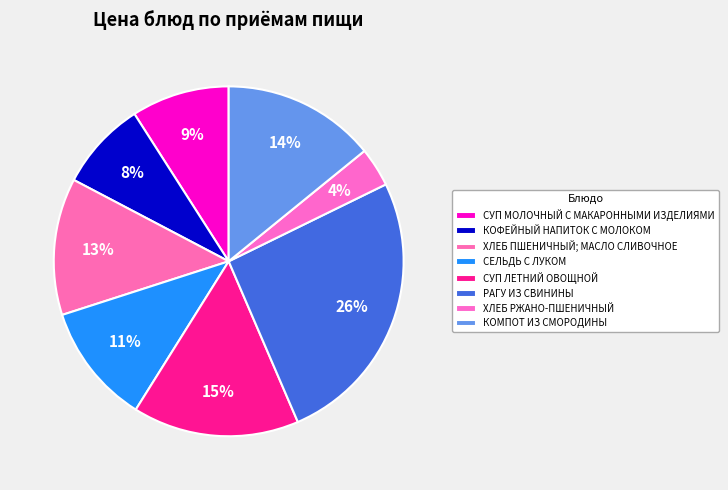

Which slice is the largest?

РАГУ ИЗ СВИНИНЫ